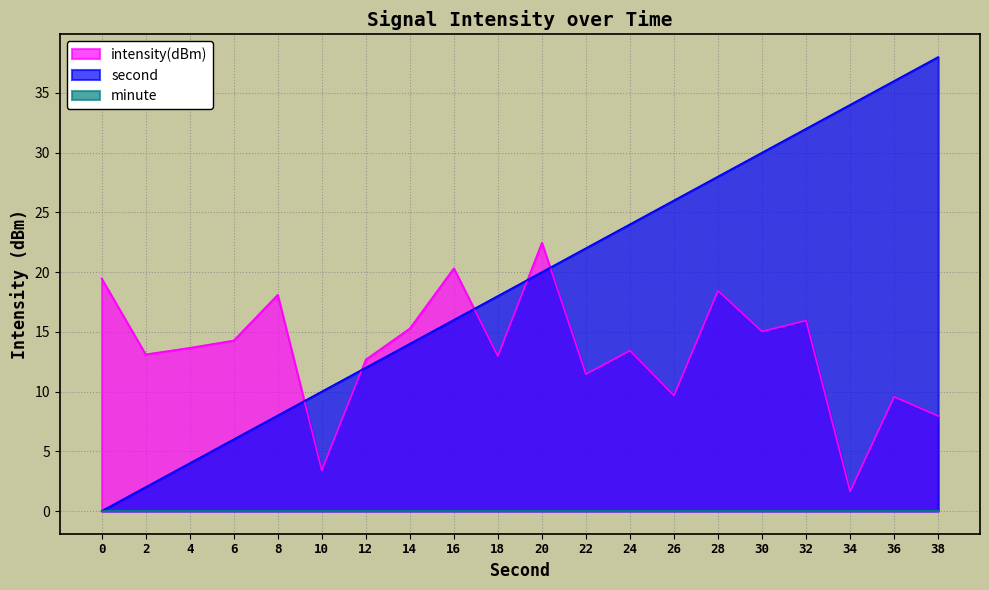

Which series has the widest spread of values?

second